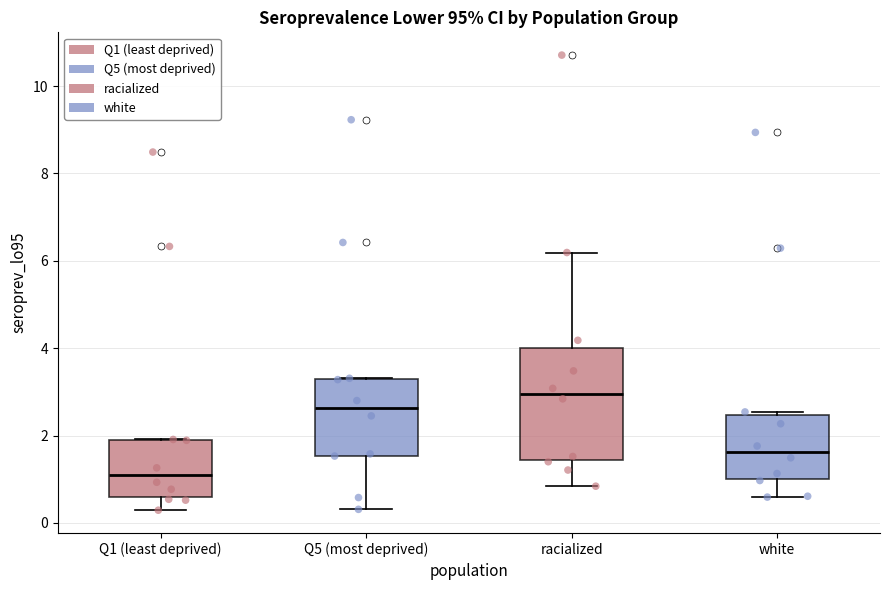

Reading left to right, transcribe this box plot: for each box, give where its median line is, the range the box spans, and where its two whiskers end, as read against the y-axis. The values are not printed on the chart, so give them approximately, as read against the axis.

Q1 (least deprived): median 1.0, box 0.6 to 2.0, whiskers 0.2 to 2.0
Q5 (most deprived): median 2.6, box 1.6 to 3.4, whiskers 0.4 to 3.4
racialized: median 3.0, box 1.4 to 4.0, whiskers 0.8 to 6.2
white: median 1.6, box 1.0 to 2.4, whiskers 0.6 to 2.6